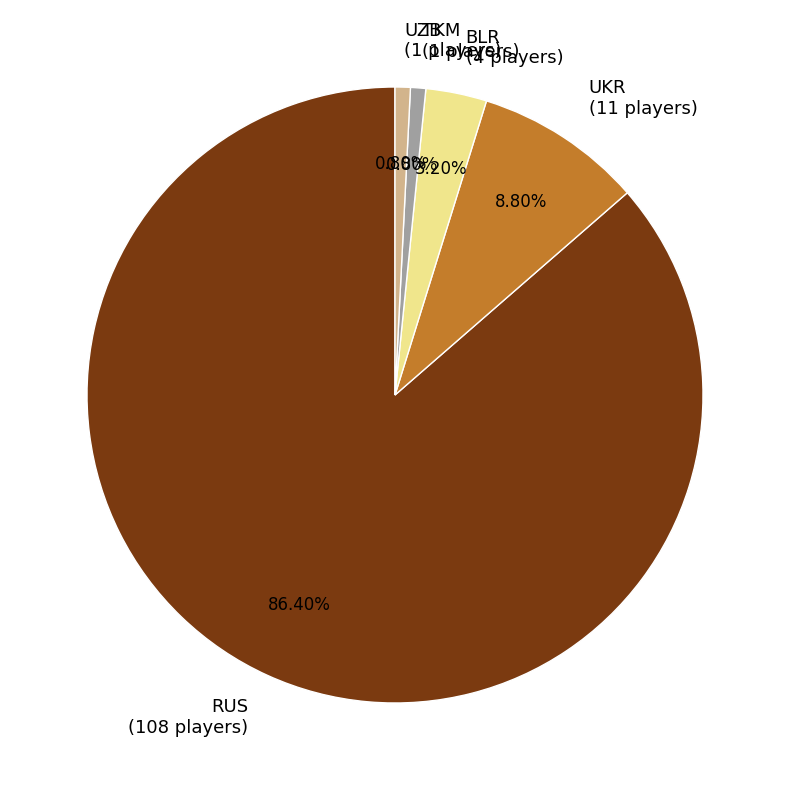

To the nearest percent, what is the combined percentage of UZB and BLR?

4%